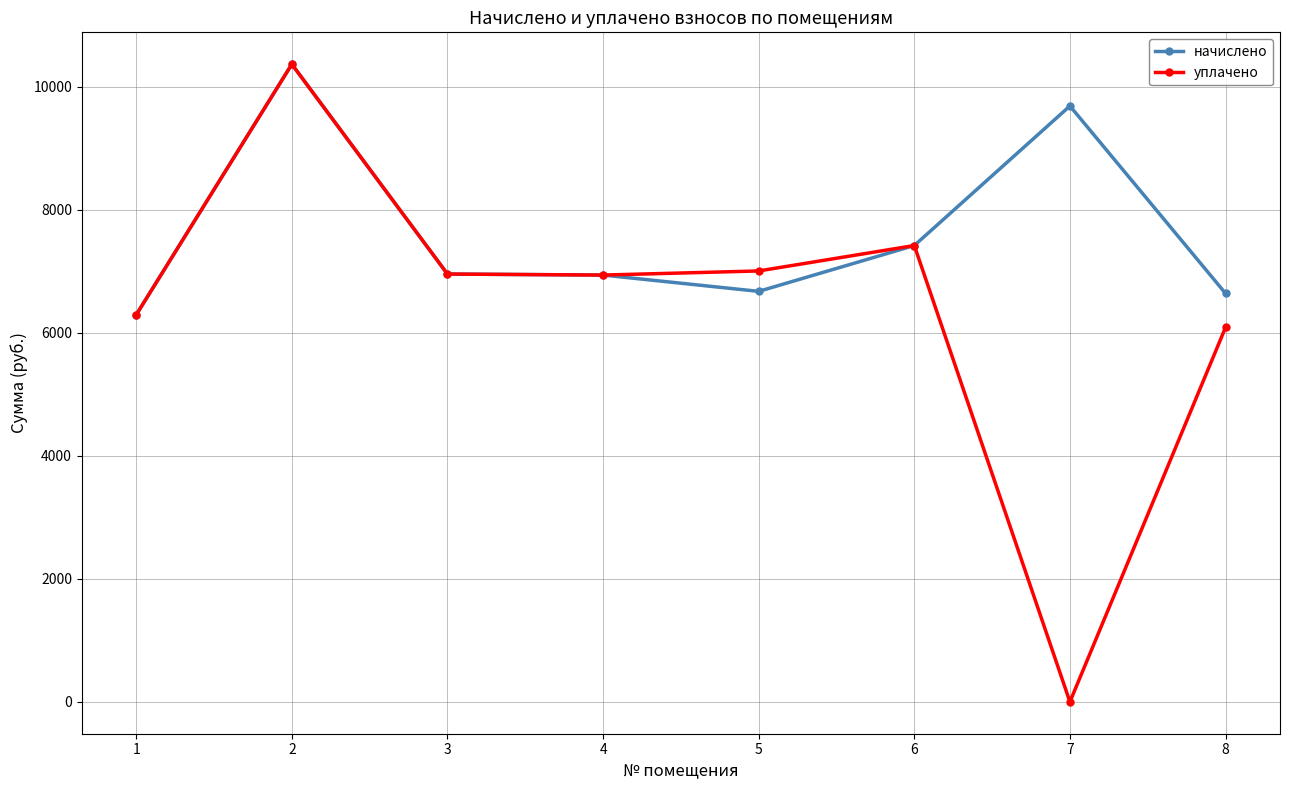

How many lines are shown in the chart?

2